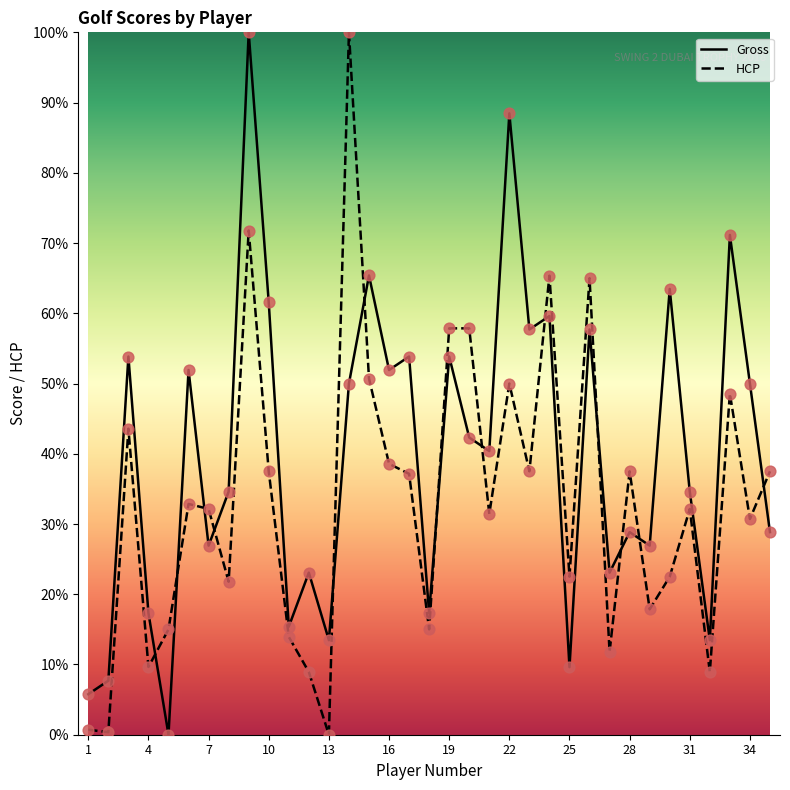

At which category is the sum across all series the highest?

9